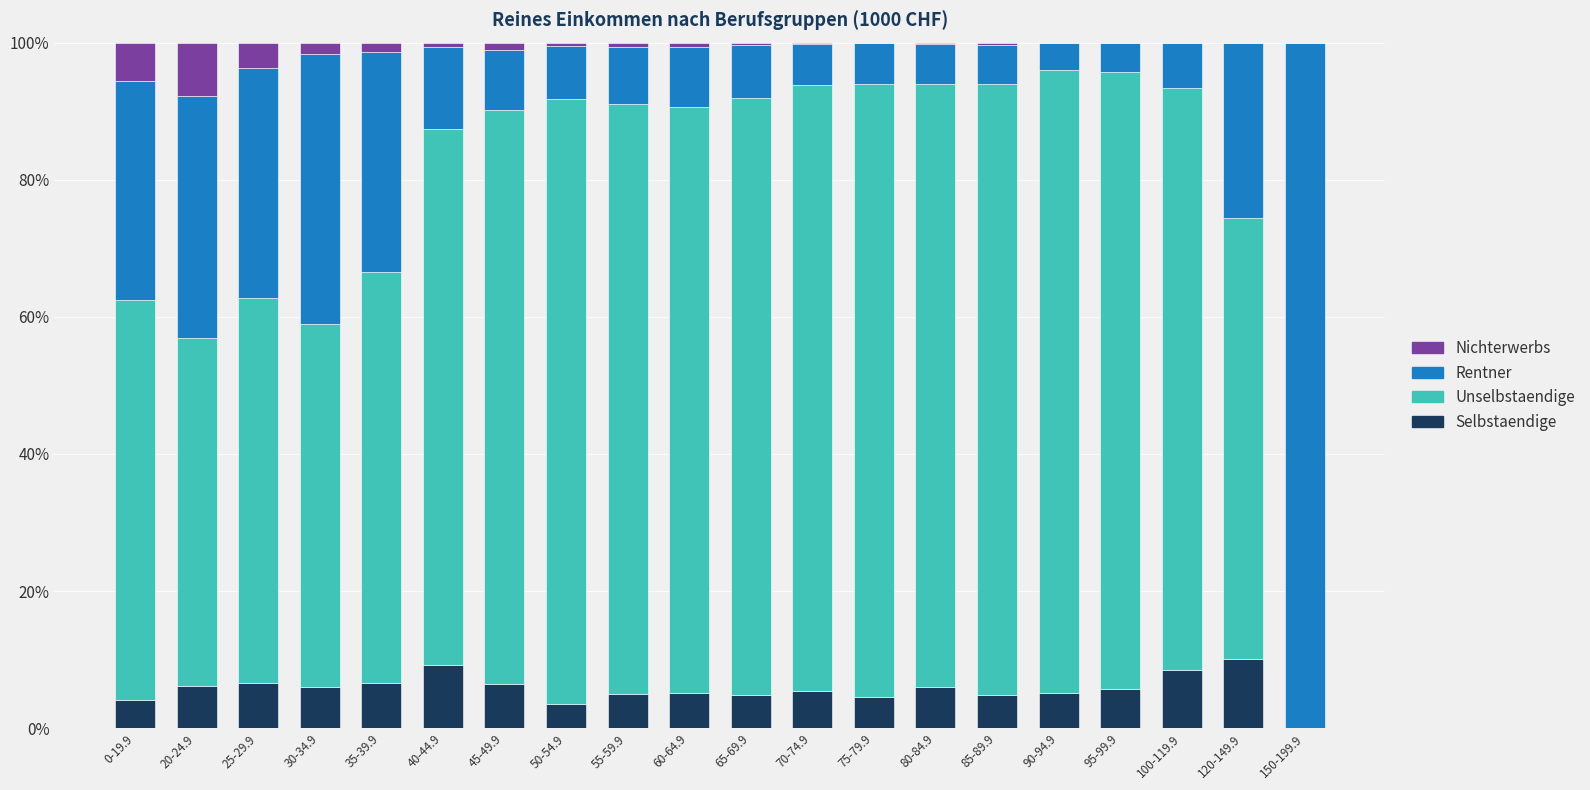

Is it true that Selbstaendige equals 4.5 at 75-79.9?

True